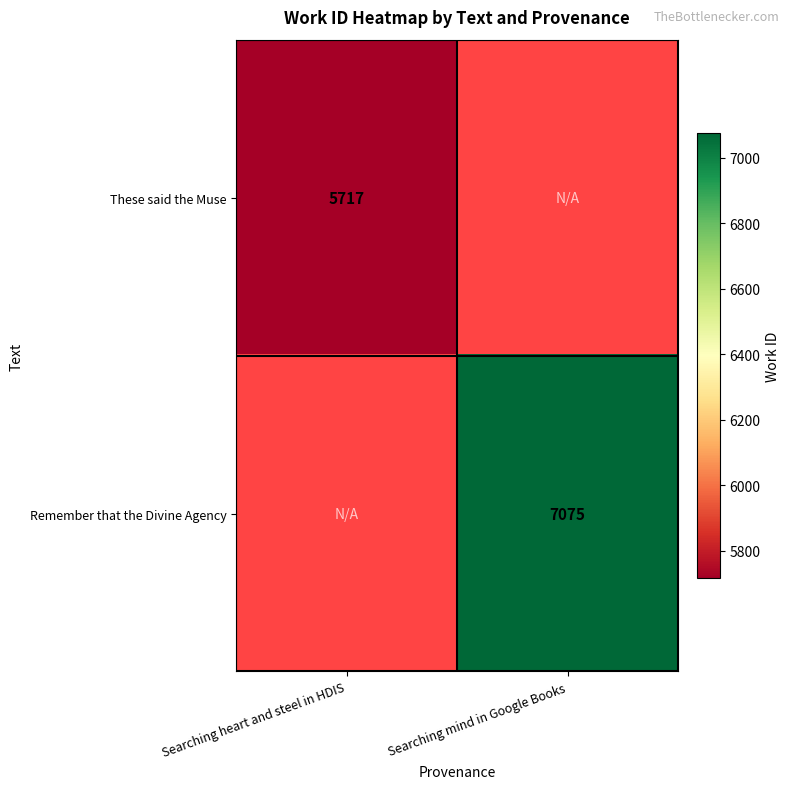

Is it true that Remember that the Divine Agency equals 2452 at Searching mind in Google Books?

False